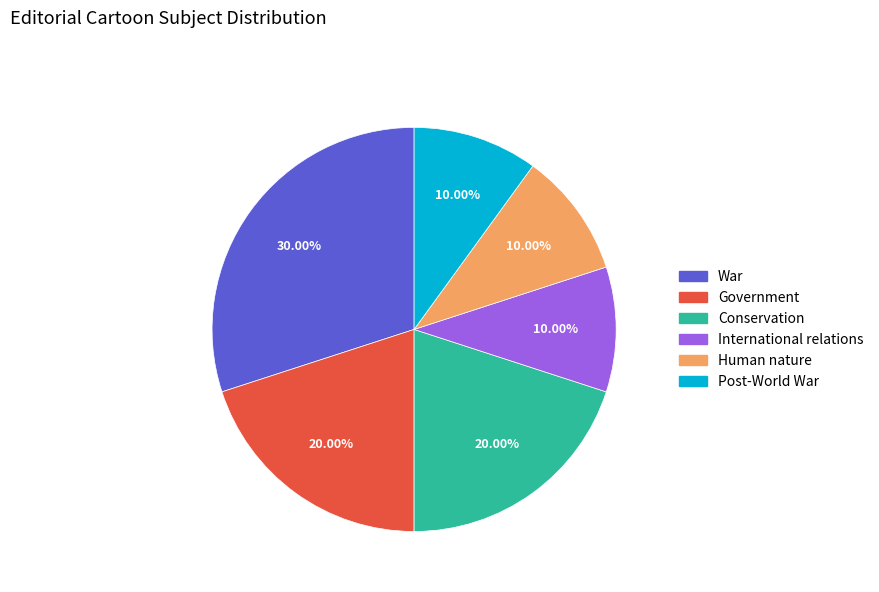

How many segments does this pie chart have?

6